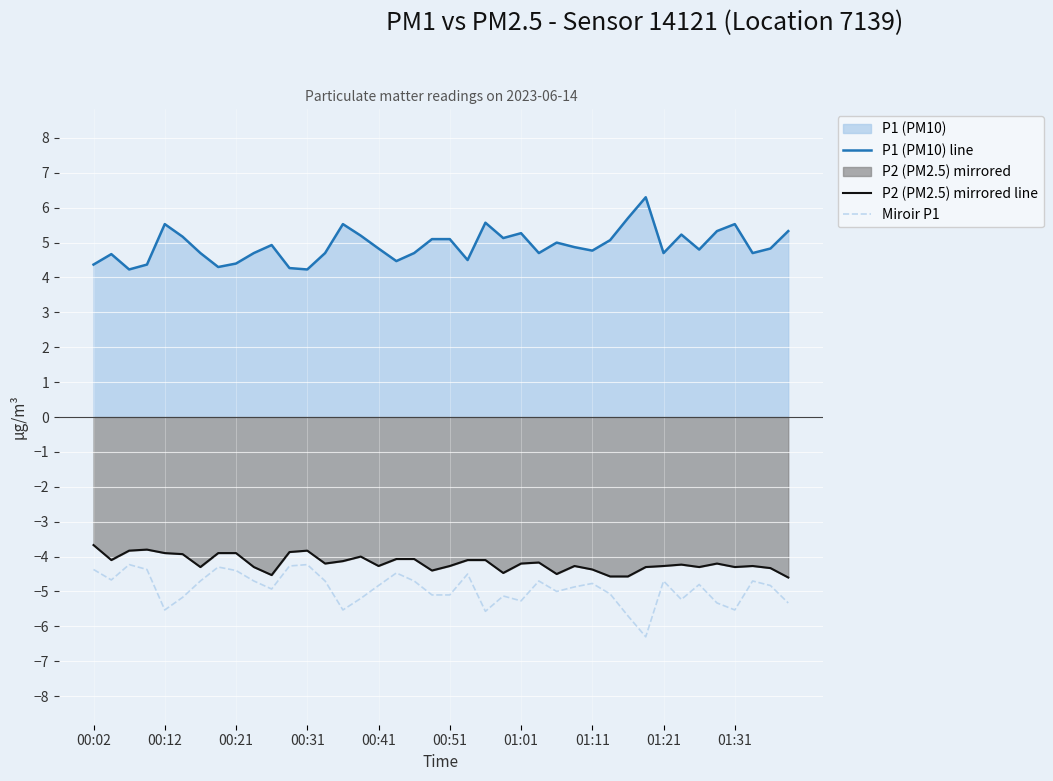

Rank the series at 15 from lowest to highest value.

Miroir P1, P2 (PM2.5) mirrored line, P1 (PM10) line